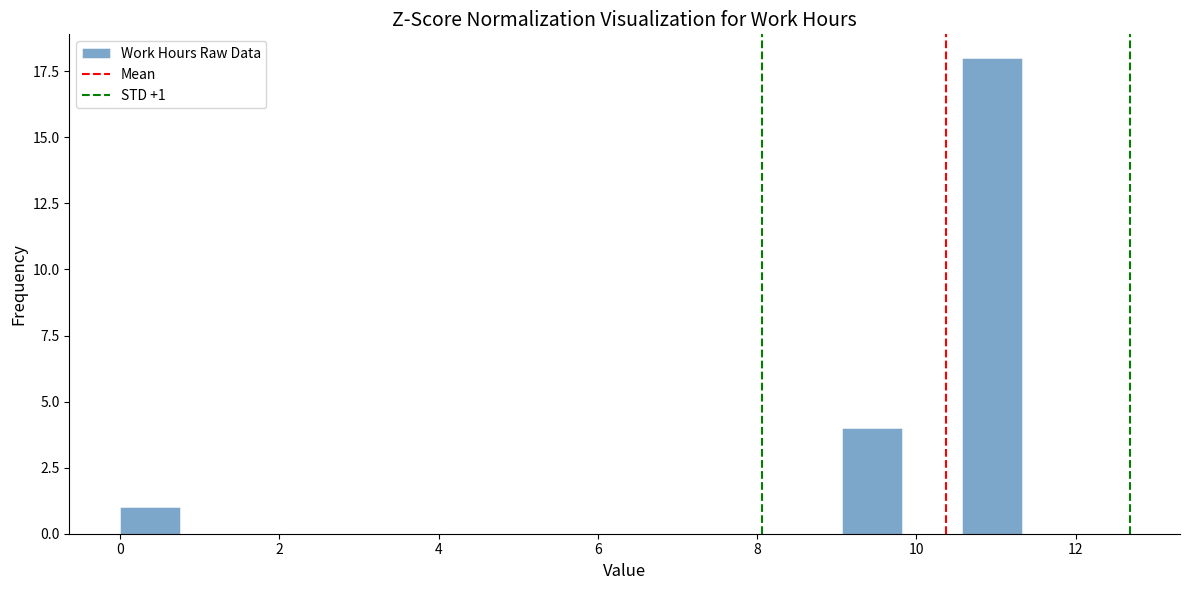

Around what value on the x-axis is the tallest bar? Give the approximate position of its centre, as read against the axis.

11.0